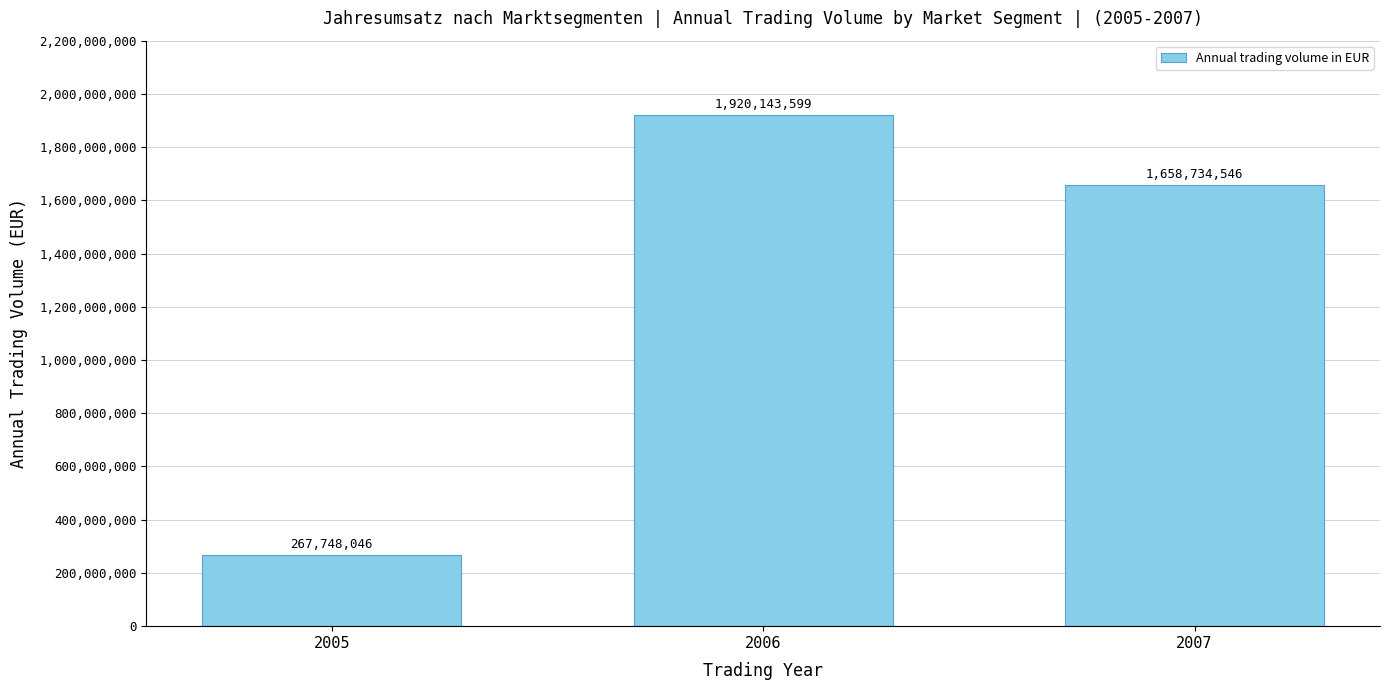

What is the change in value from 2005 to 2006?

+1652395553.0